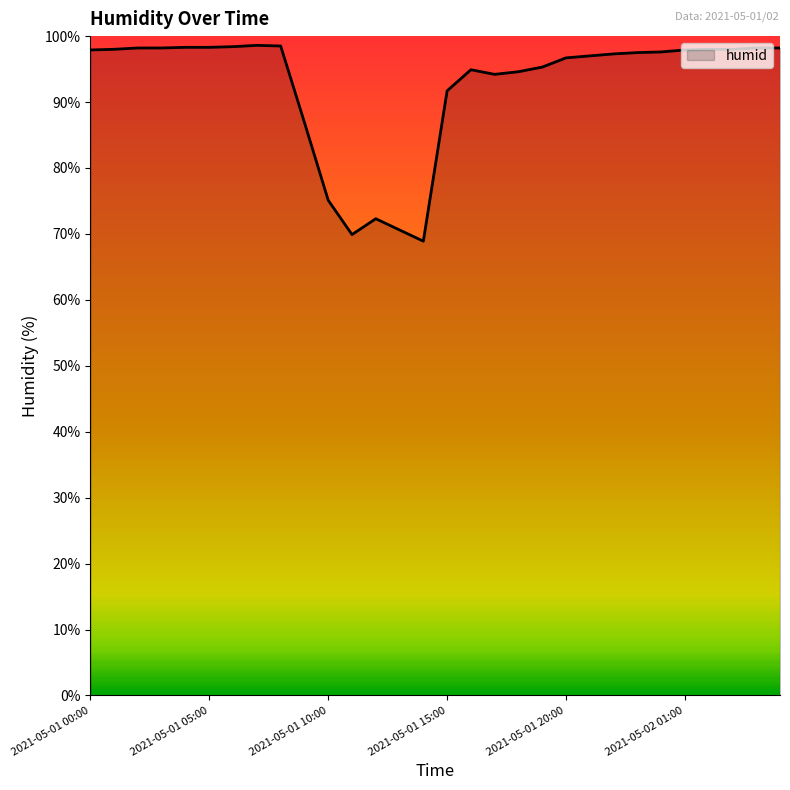

What is the greatest value displayed?

98.6